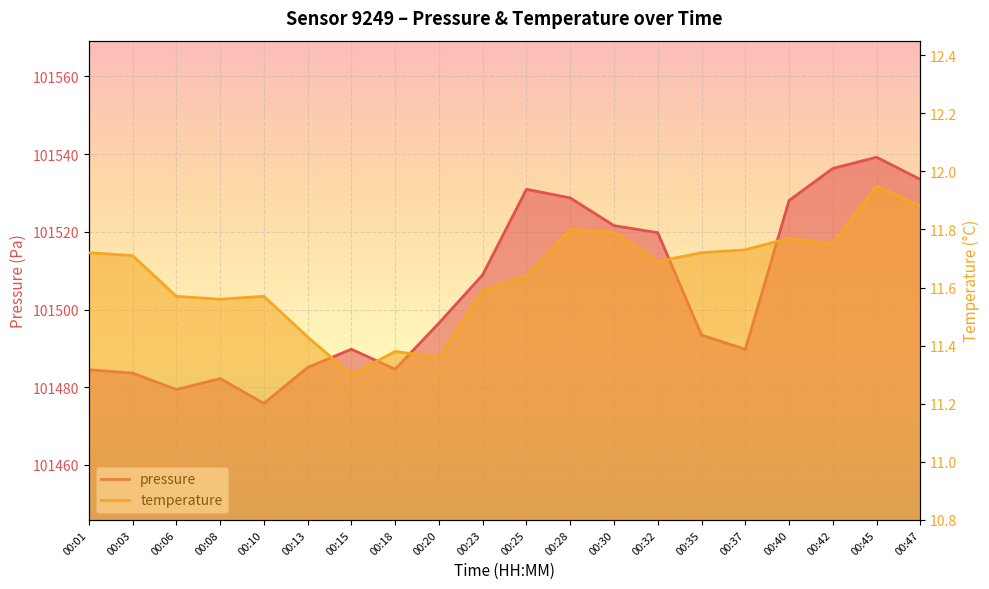

What is the sum of all temperature values?

232.9